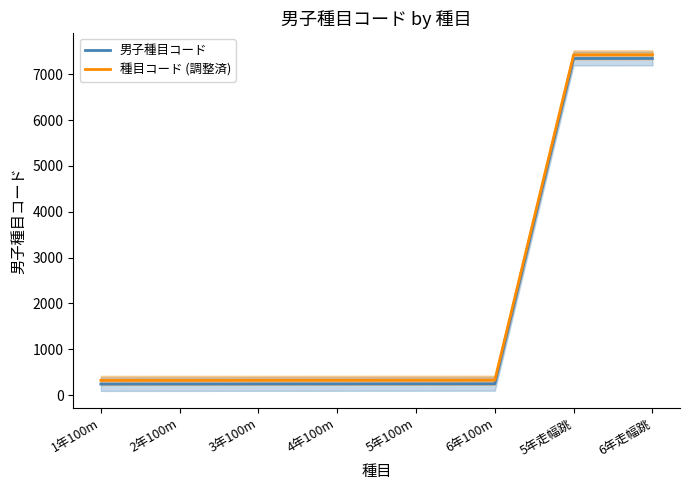

What is the minimum value for 男子種目コード?

241